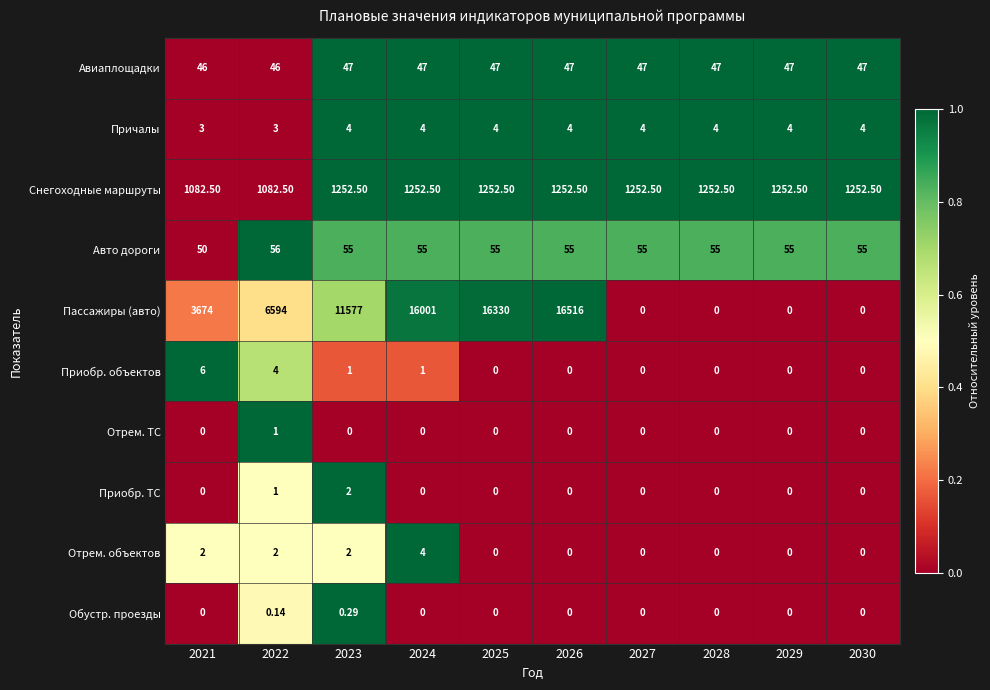

Which series has the largest range (max minus min)?

Пассажиры (авто)